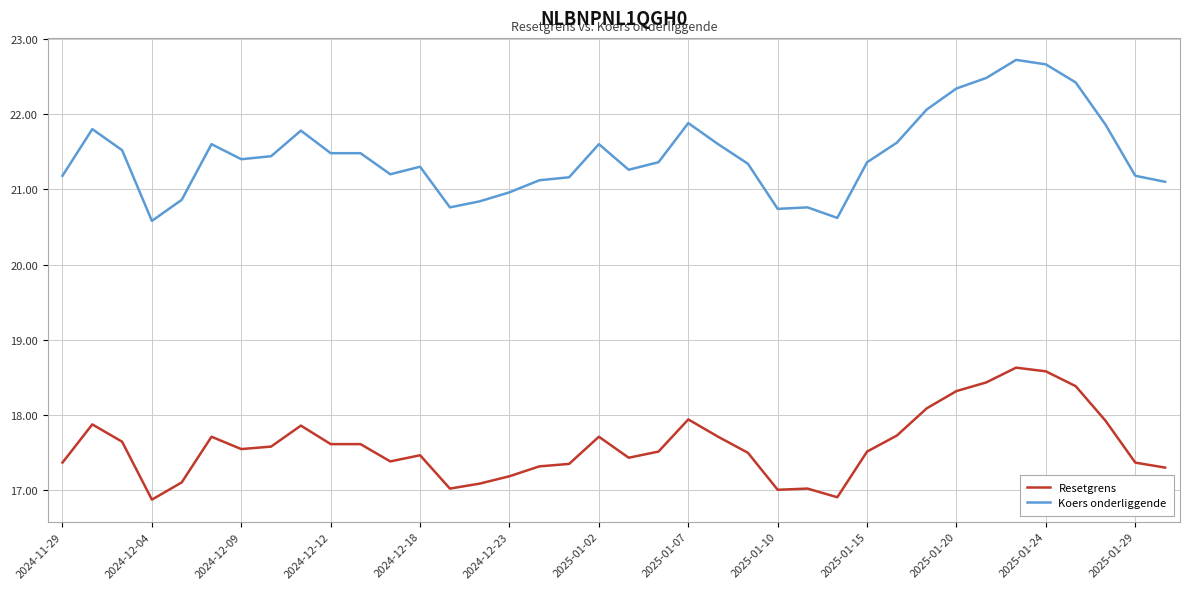

Which series has the largest range (max minus min)?

Koers onderliggende